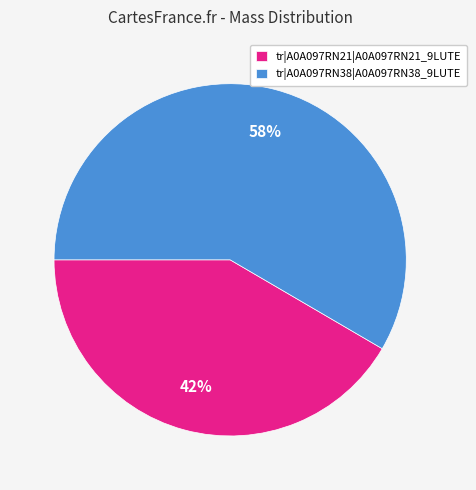

Which slice is the smallest?

tr|A0A097RN21|A0A097RN21_9LUTE